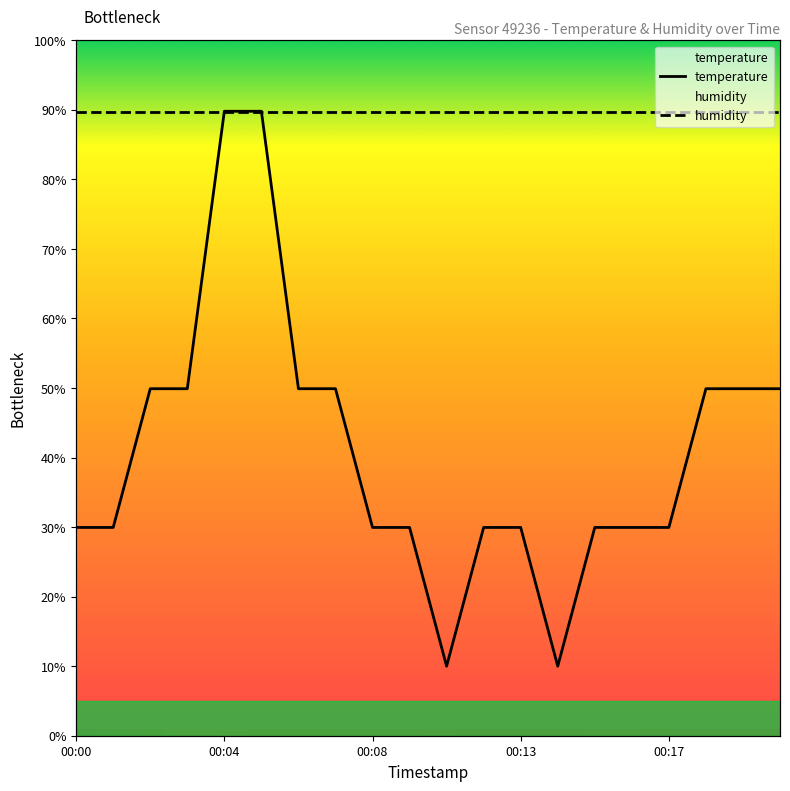

What is the value of the 20th point from the left?

49.9